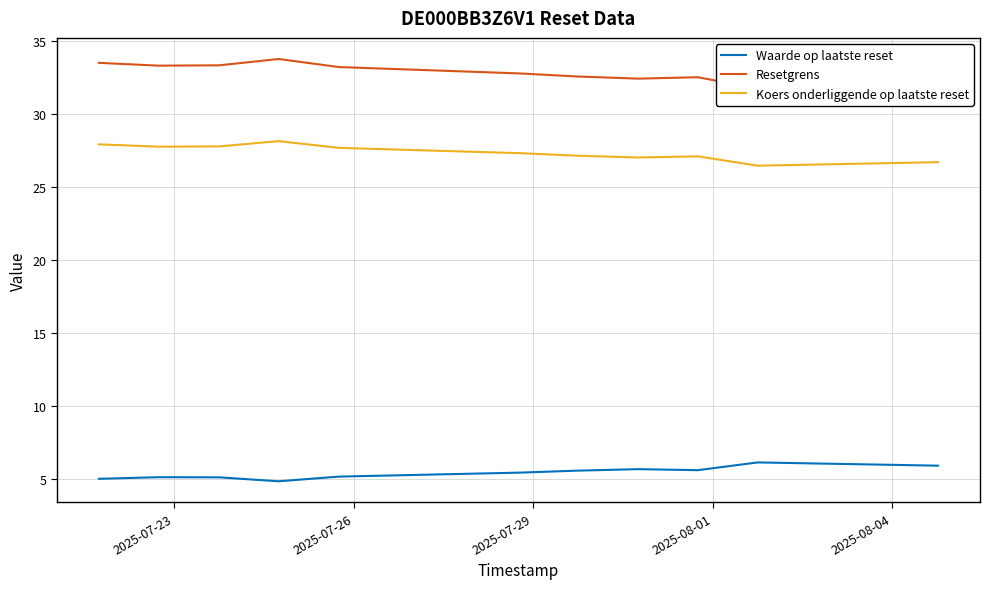

What is the maximum value for Waarde op laatste reset?

6.1